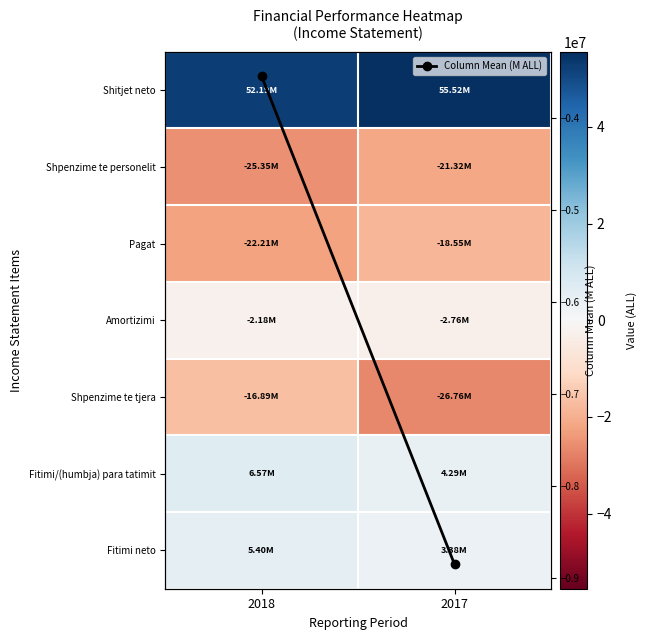

Rank the categories by Column Mean (M ALL) value from highest to lowest.

2018, 2017